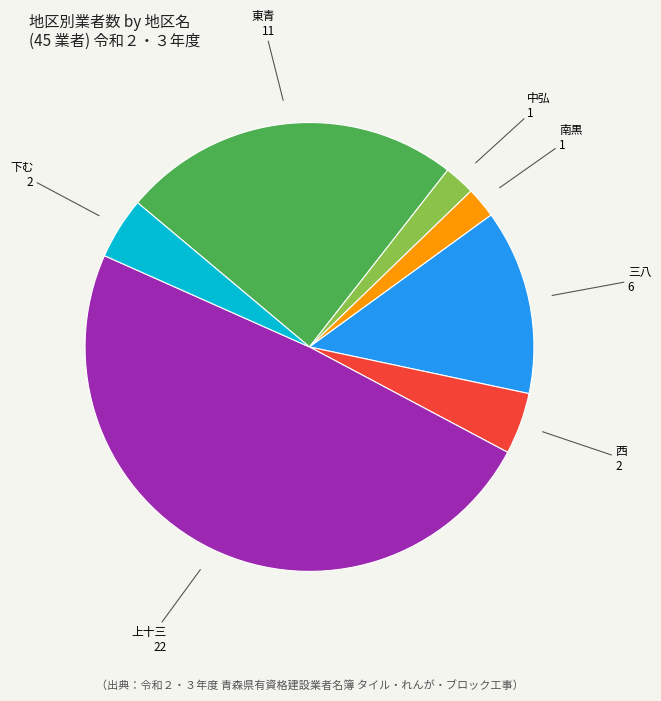

The 東青 slice represents 30% of the pie. True or false?

False